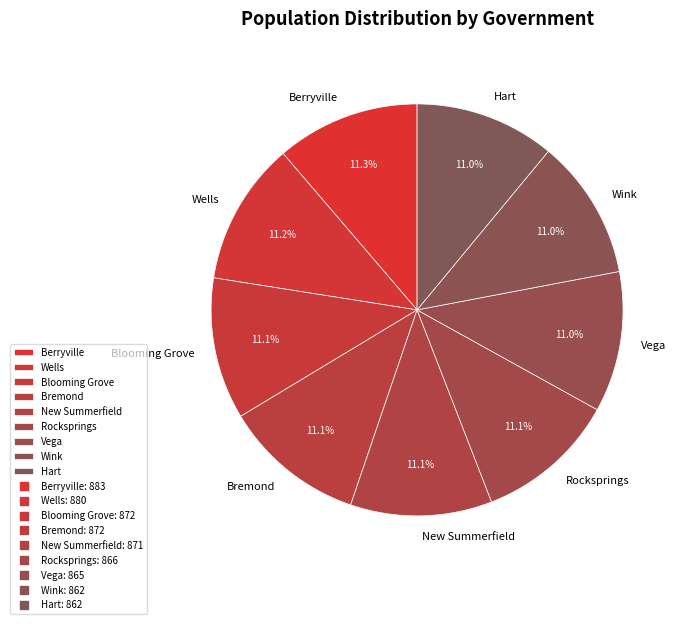

What percentage is NOT represented by Vega?

89.0%